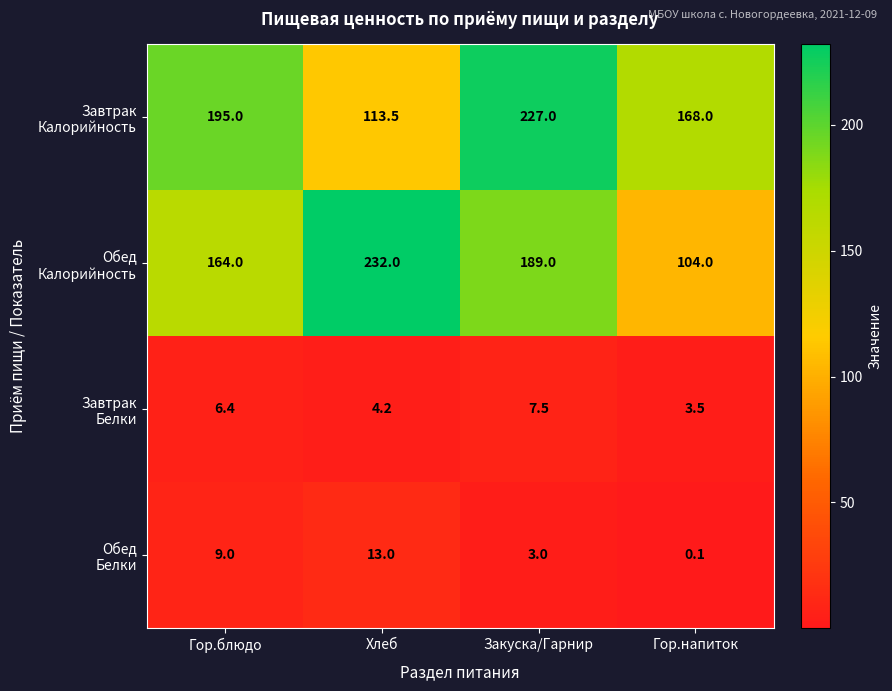

At which category is the sum across all series the highest?

Закуска/Гарнир